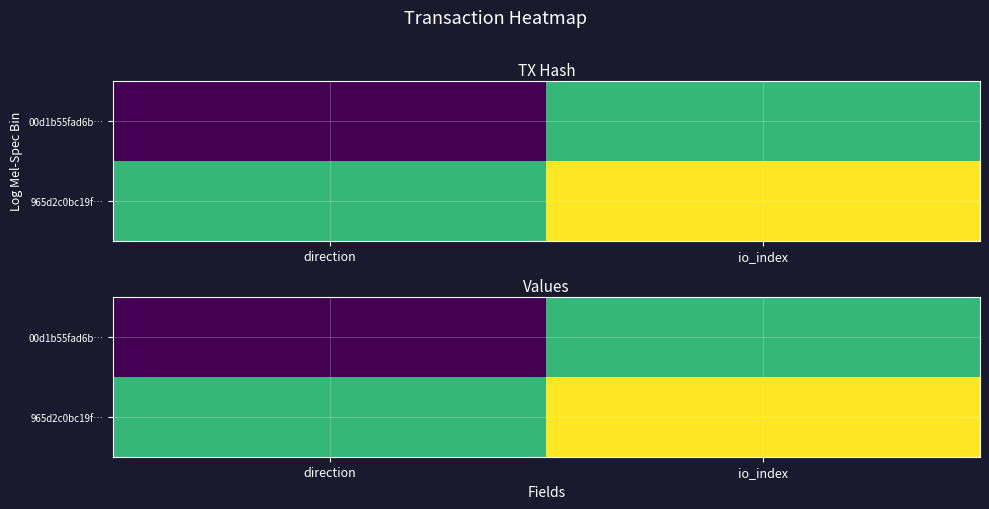

Which series has the largest total across all categories?

965d2c0bc19f…